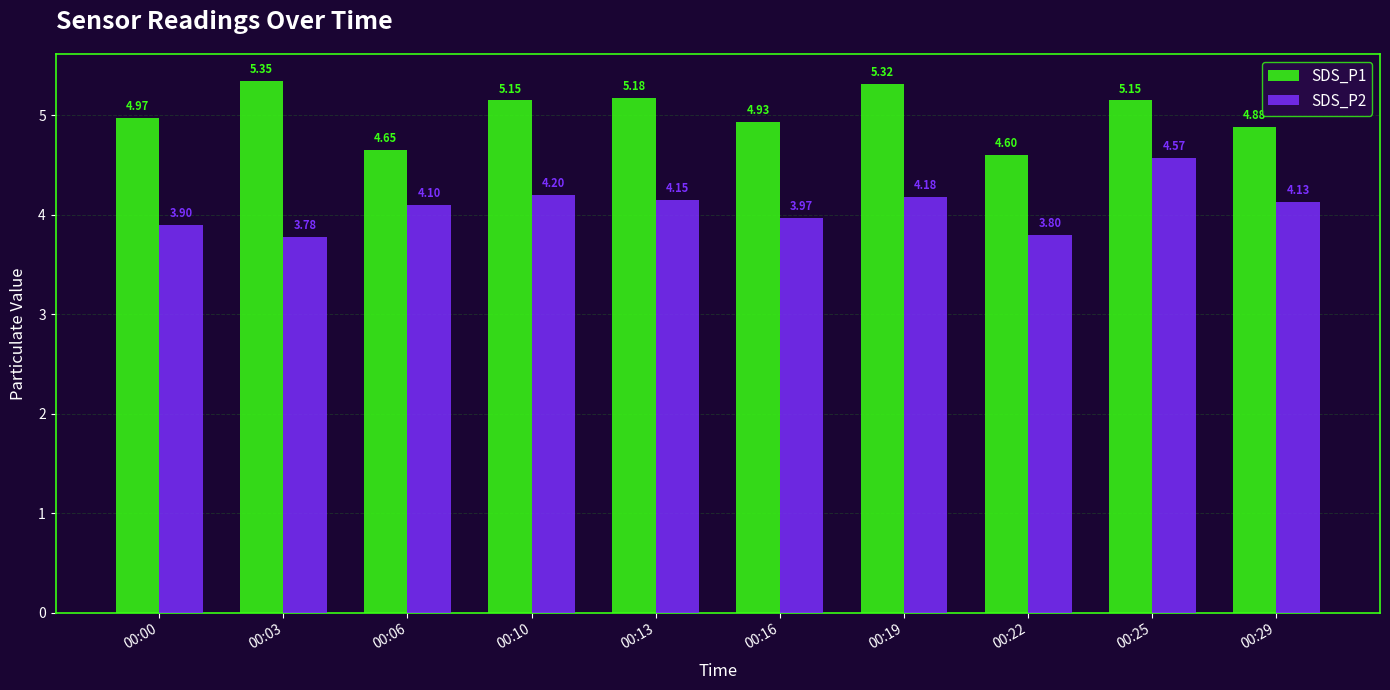

How many data points in SDS_P1 are above 5?

5